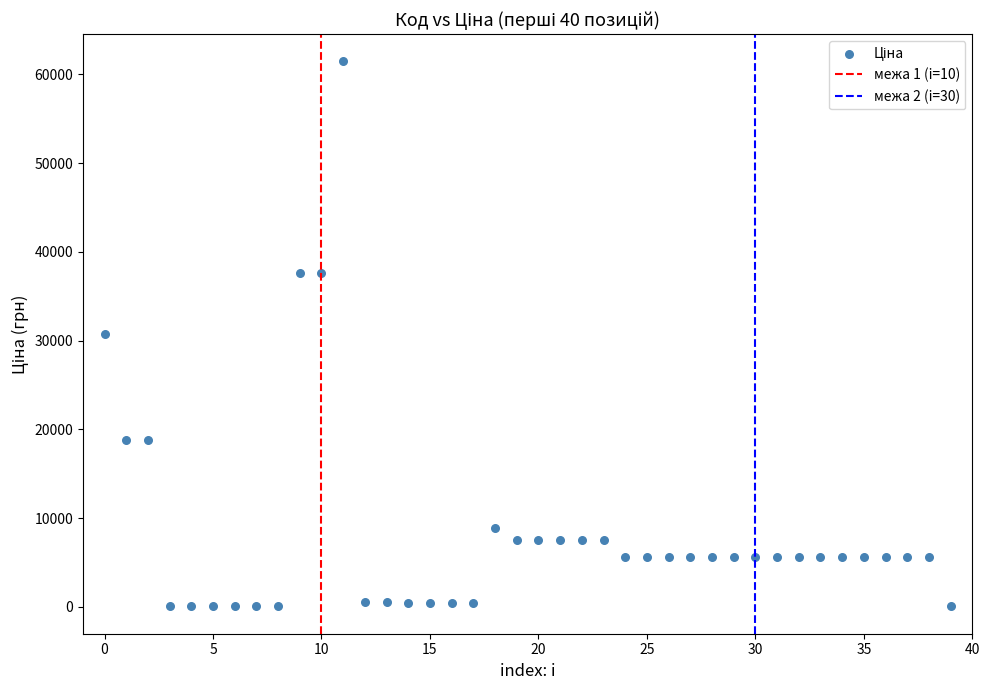

What is the range of Y values (max minus min)?

61377.2